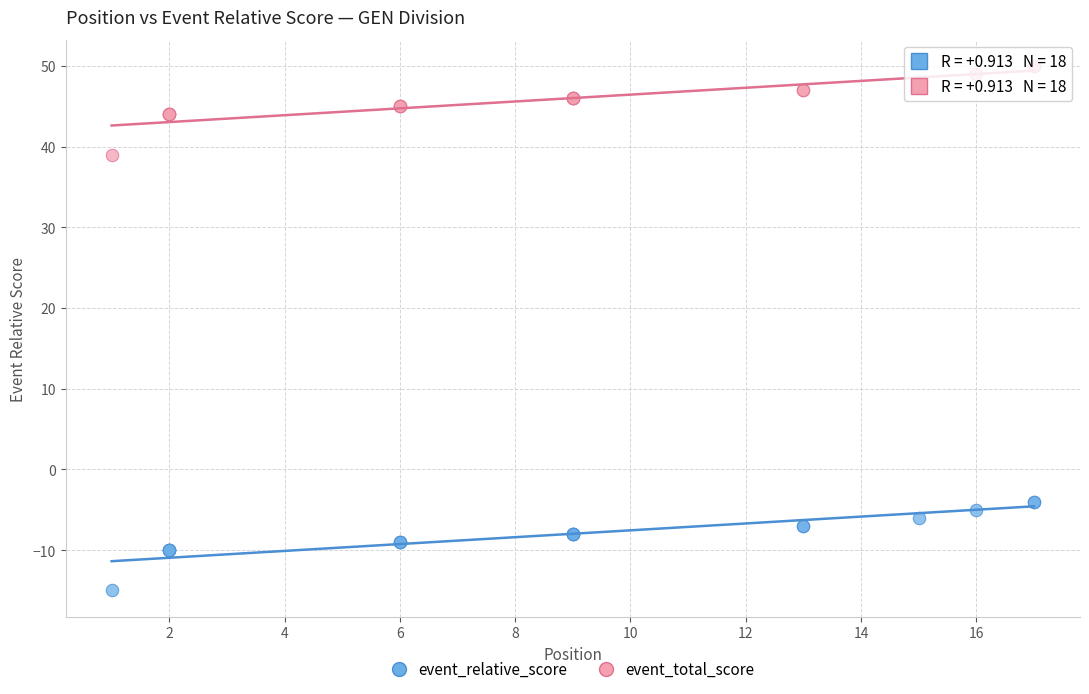

Which series reaches the maximum Y coordinate?

event_total_score